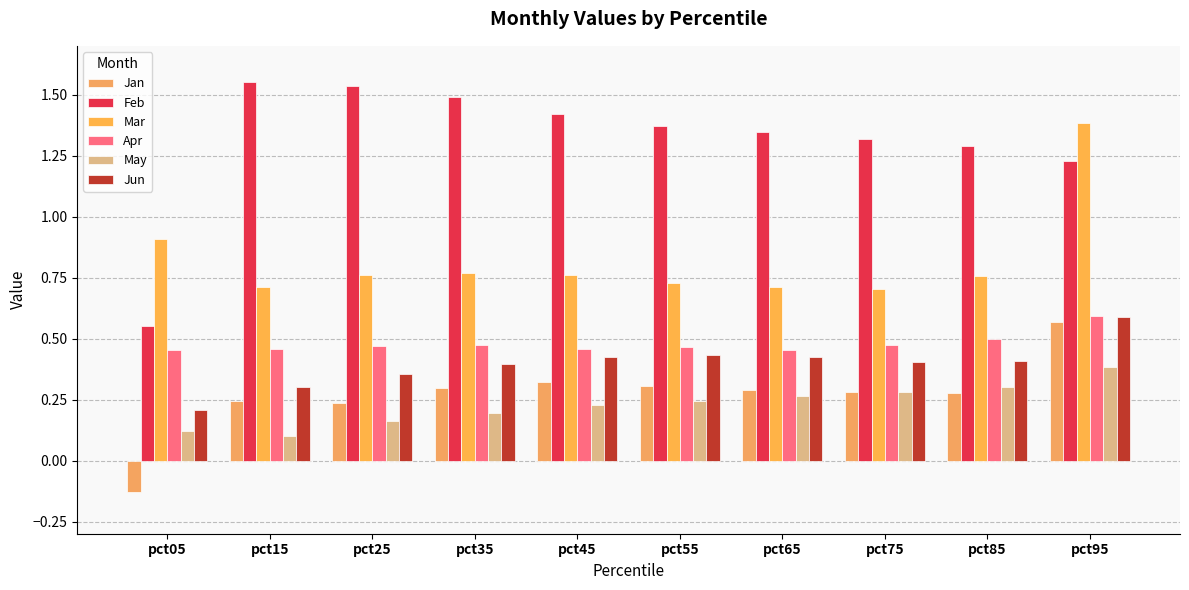

Rank the series at pct25 from highest to lowest value.

Feb, Mar, Apr, Jun, Jan, May